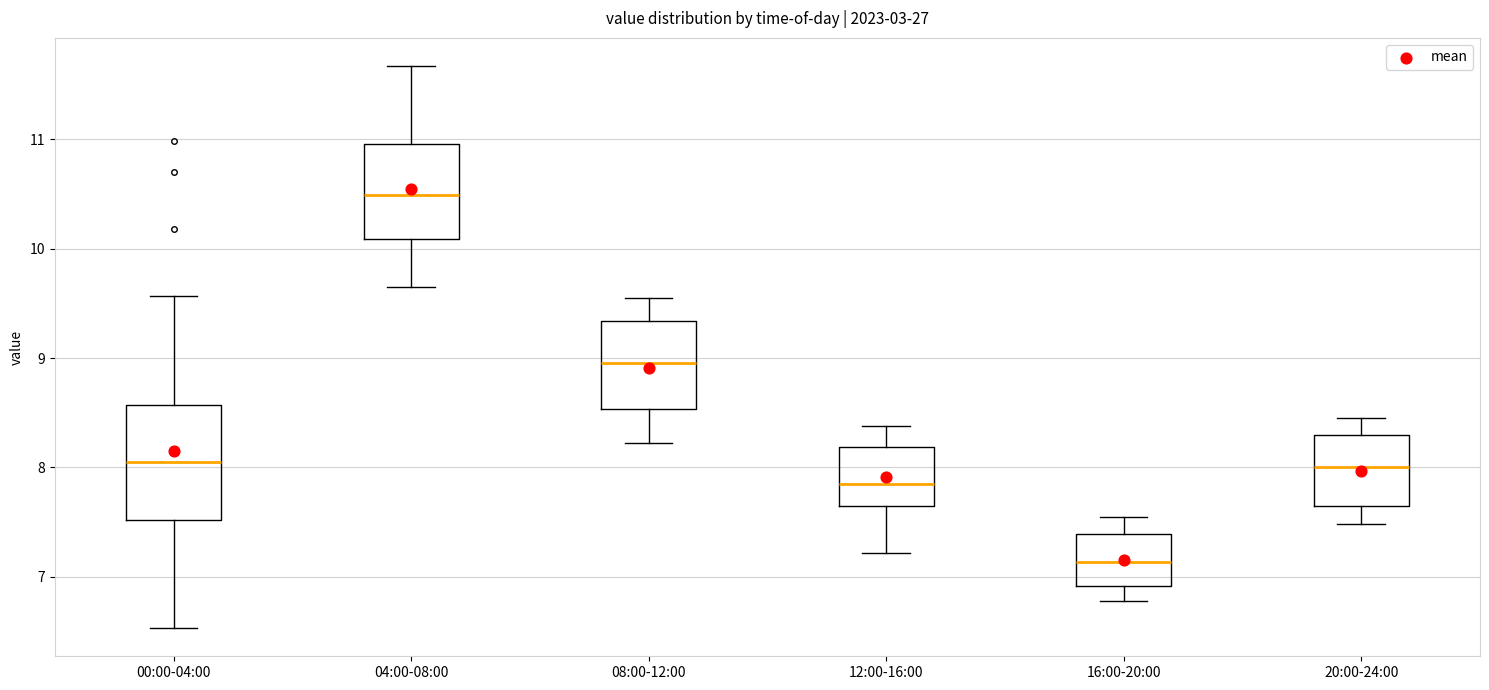

Which box has the lowest median line?

16:00-20:00